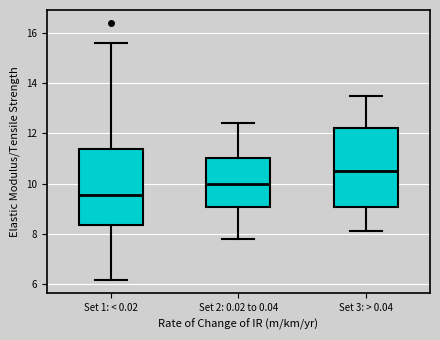

Reading left to right, read every box against the y-axis: the position of its median line, the range the box covers, and the ends of its whiskers. The values are not printed on the chart, so give them approximately, as read against the axis.

Set 1: < 0.02: median 9.6, box 8.4 to 11.4, whiskers 6.2 to 15.6
Set 2: 0.02 to 0.04: median 10.0, box 9.0 to 11.0, whiskers 7.8 to 12.4
Set 3: > 0.04: median 10.6, box 9.0 to 12.2, whiskers 8.2 to 13.6